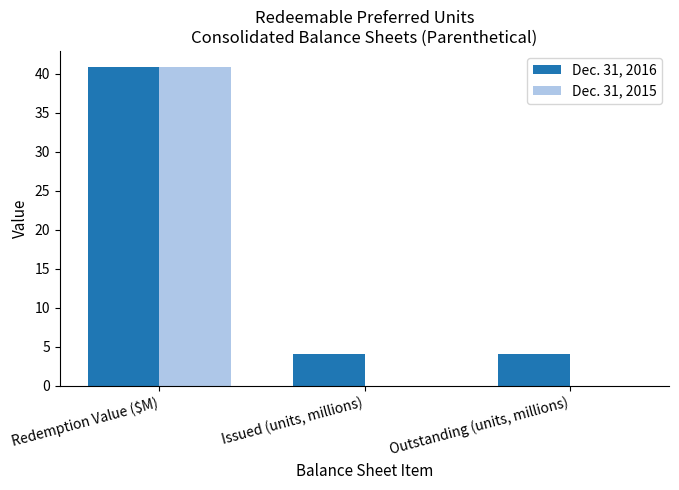

What are all the series names shown in the legend?

Dec. 31, 2016, Dec. 31, 2015